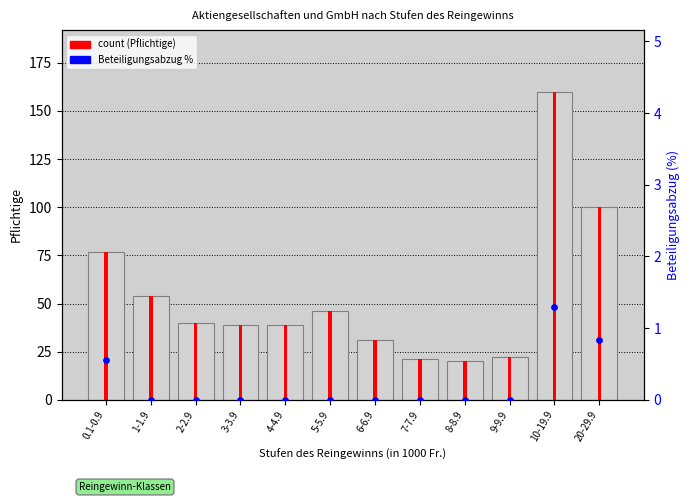

Which series contains the lowest Y value?

percentile (Beteiligungsabzug %)